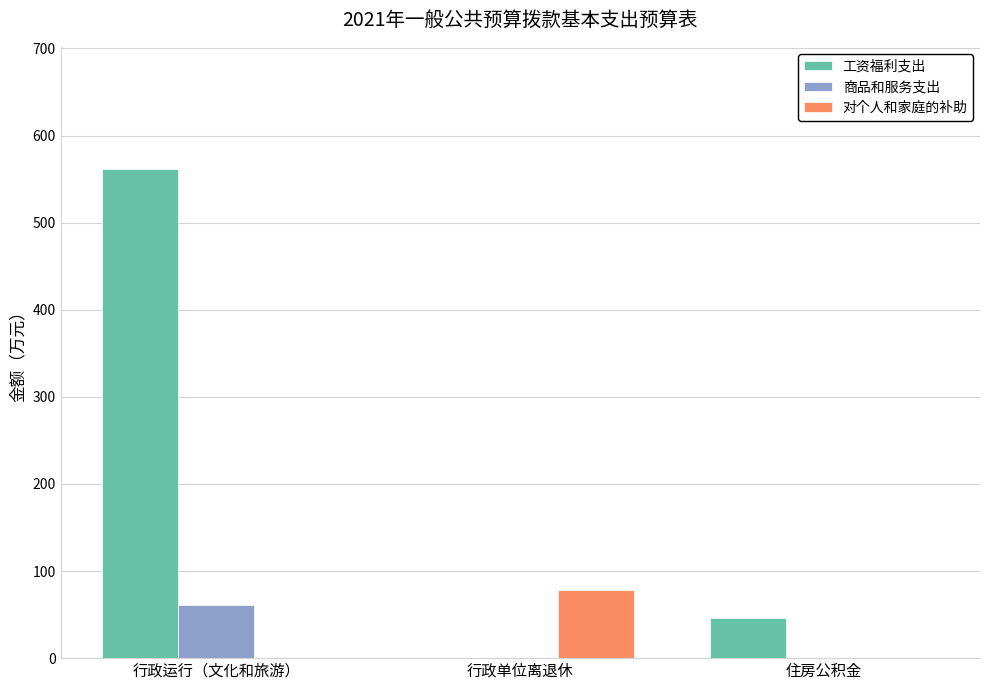

Reading right to left, list all the values displayed in this chart.

工资福利支出: 住房公积金=46.0	行政单位离退休=0.0	行政运行（文化和旅游）=561.5
商品和服务支出: 住房公积金=0.0	行政单位离退休=0.0	行政运行（文化和旅游）=60.5
对个人和家庭的补助: 住房公积金=0.0	行政单位离退休=78.4	行政运行（文化和旅游）=0.0